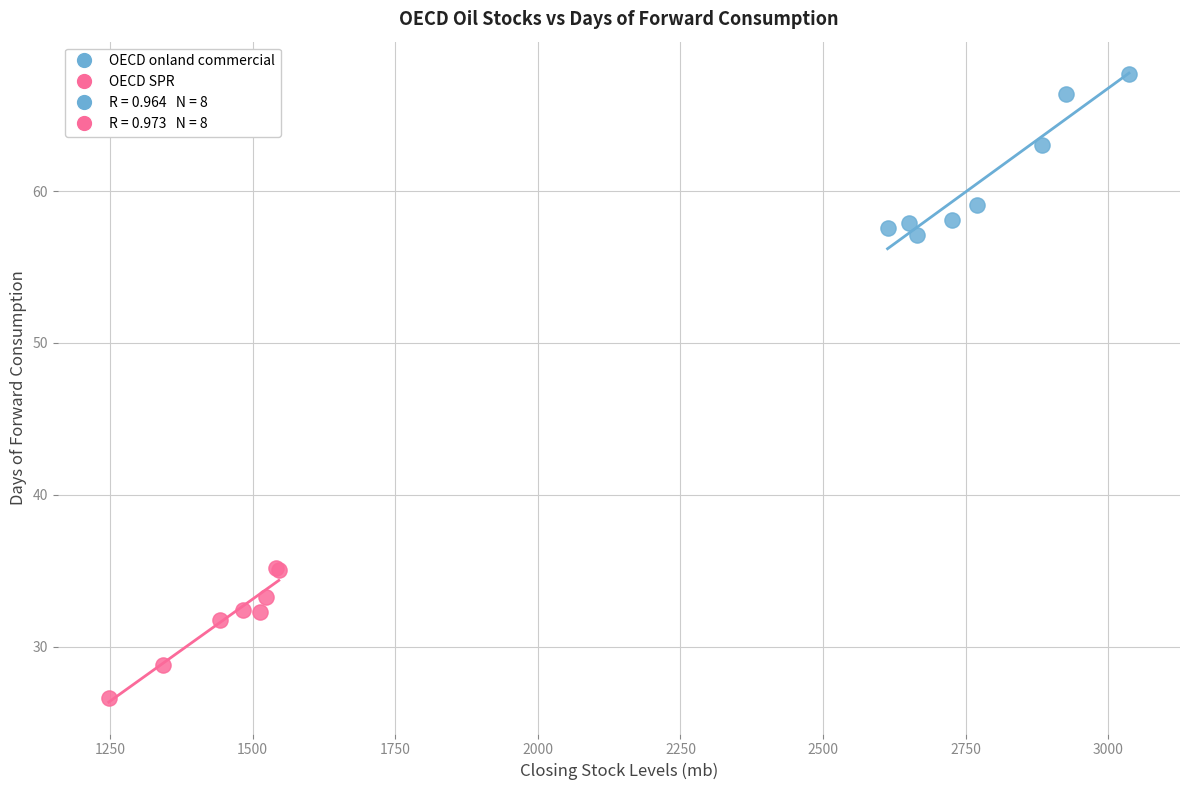

Which series contains the lowest Y value?

OECD SPR